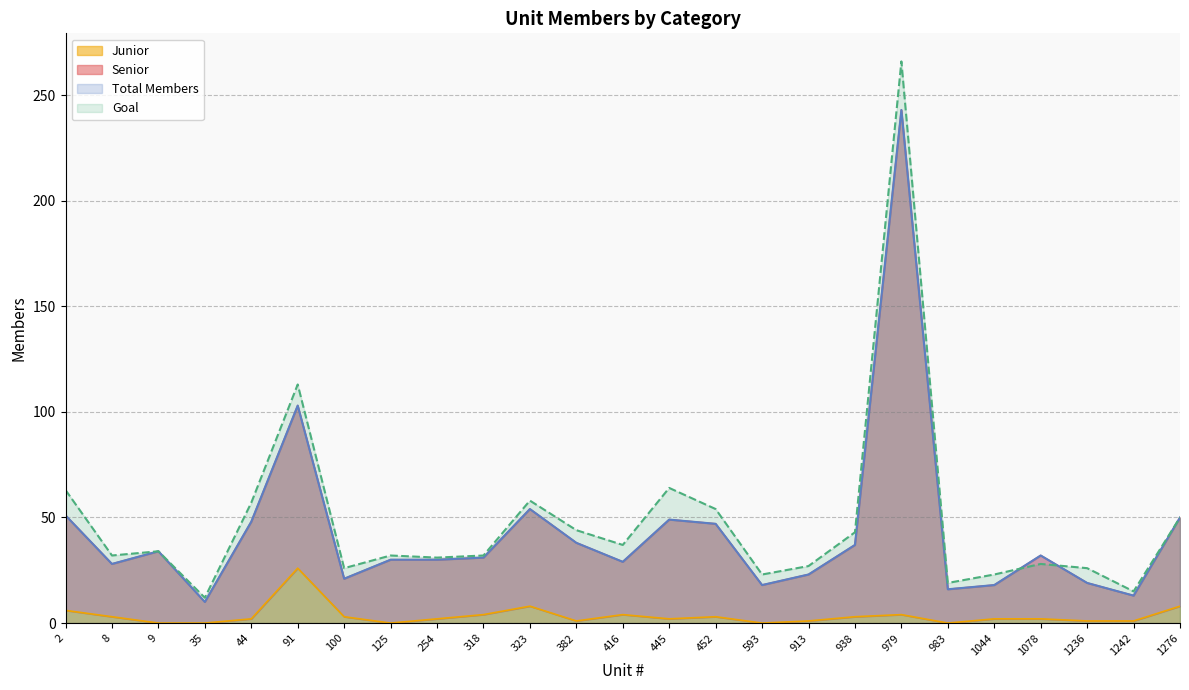

The Total Members series shows 10 at 35. True or false?

True